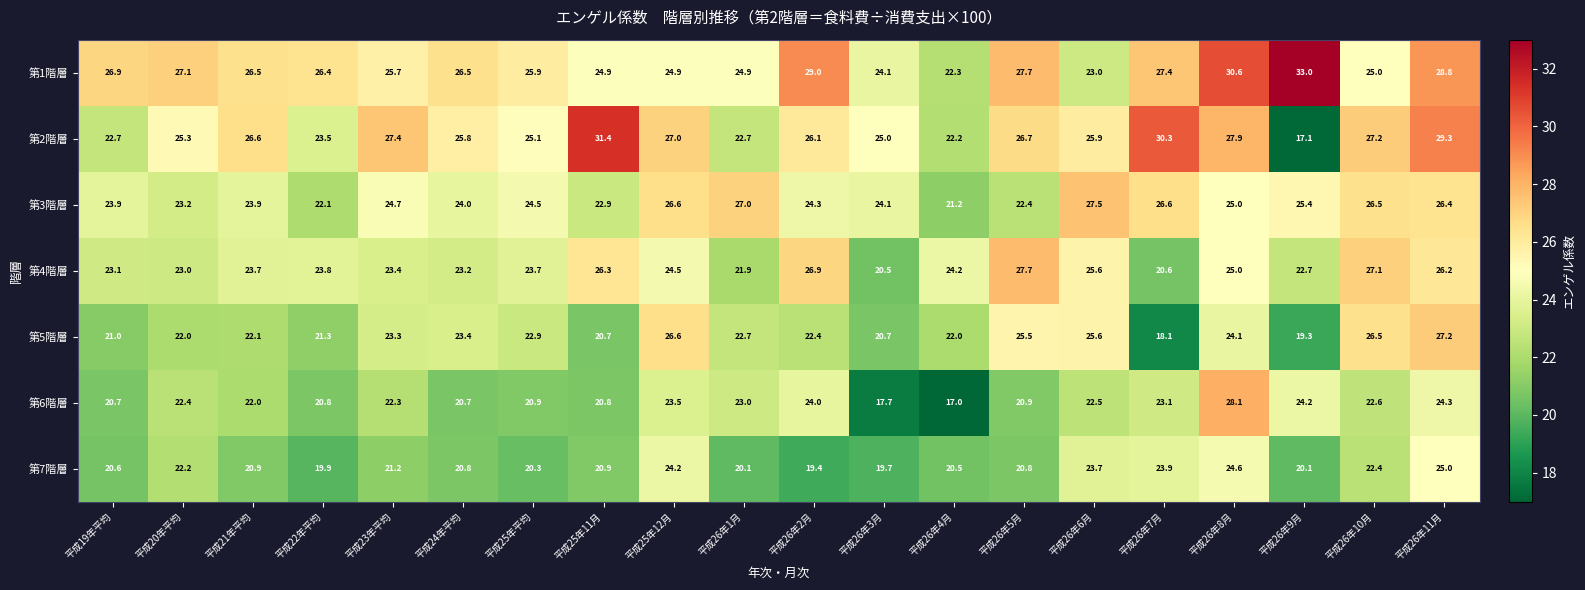

Is the value of 第5階層 at 平成26年5月 greater than the value of 第6階層 at 平成21年平均?

Yes